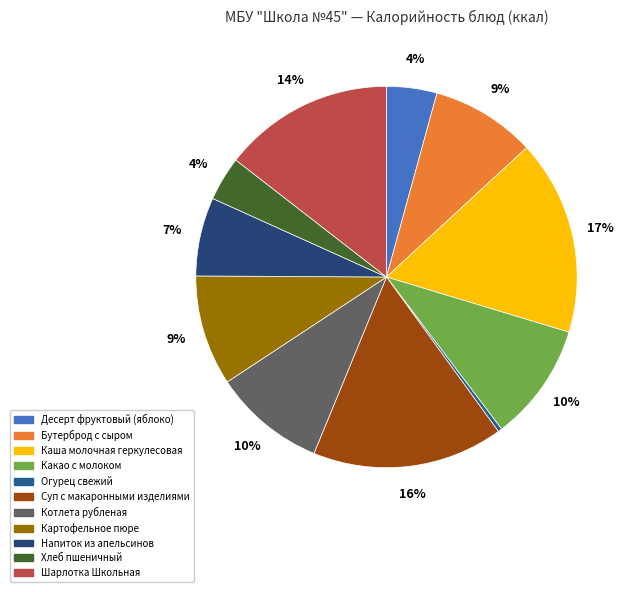

To the nearest percent, what is the average slice percentage?

9%